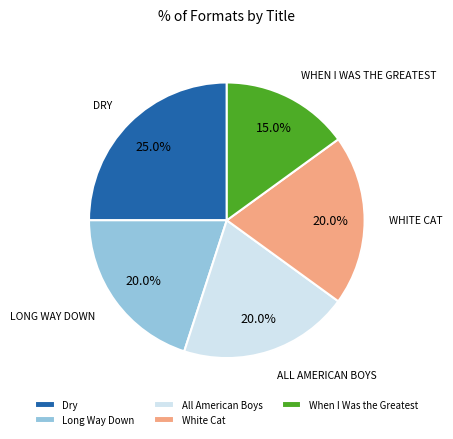

Count the number of slices in the pie.

5